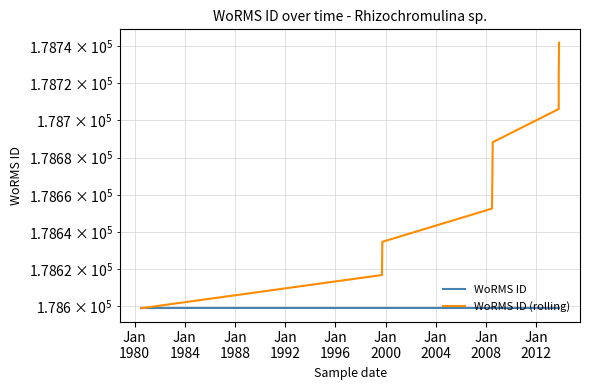

How many values in the WoRMS ID (rolling) series are below 178670?

4